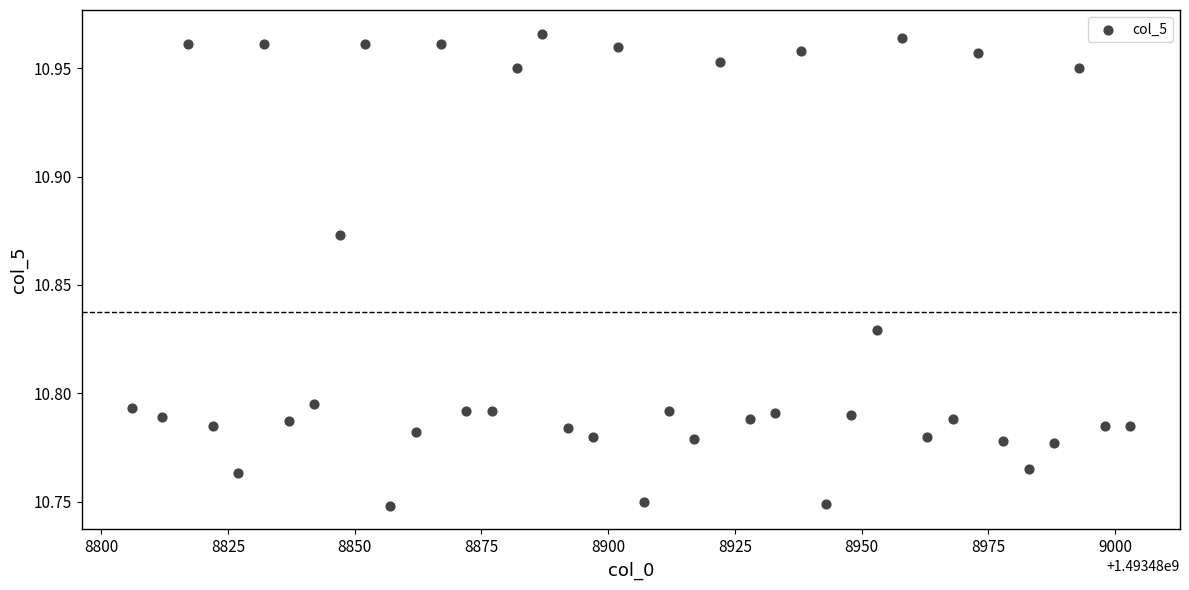

What is the range of X values (max minus min)?

197.0